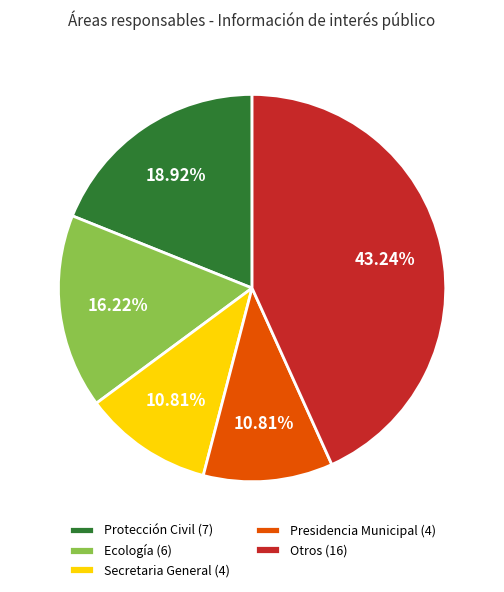

To the nearest percent, what is the average slice percentage?

20%